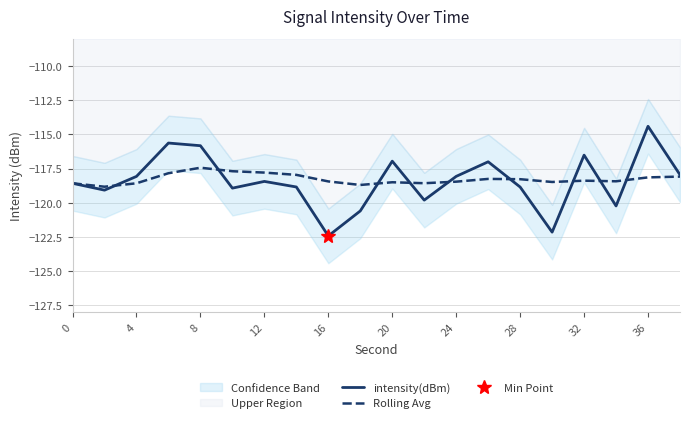

Which series has the largest total across all categories?

Rolling Avg